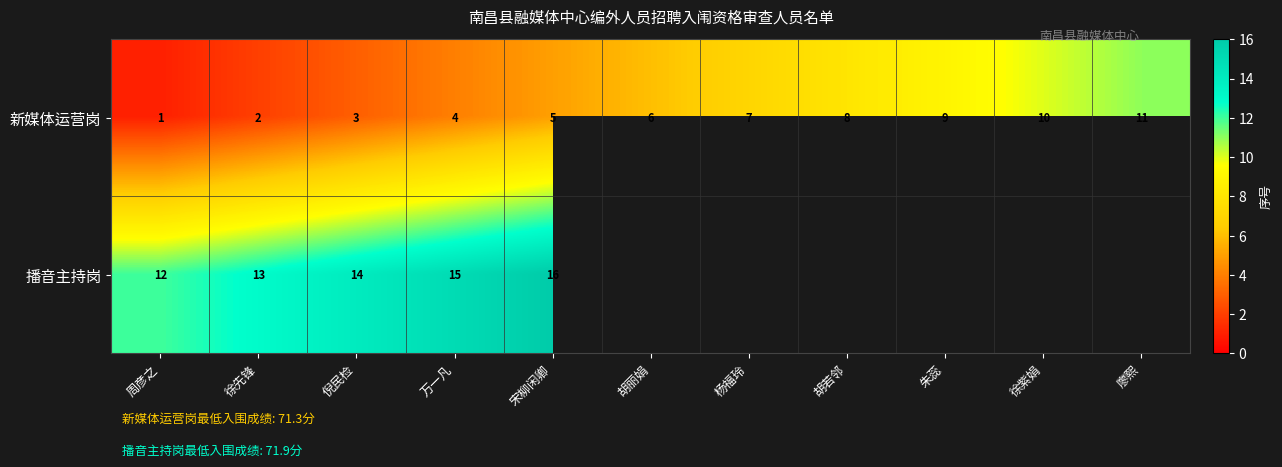

At which category is the sum across all series the highest?

宋柳闲卿